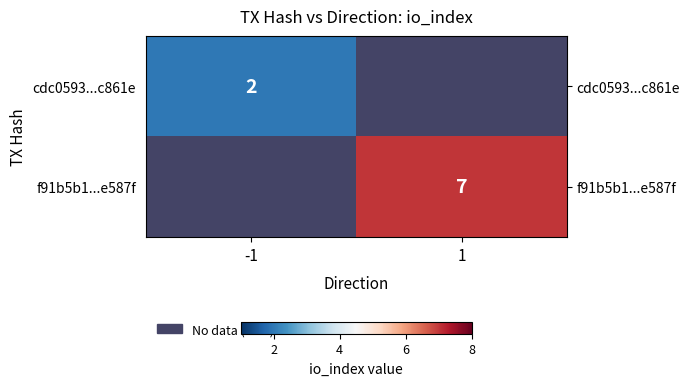

The value of f91b5b1...e587f at 1 is 10. True or false?

False